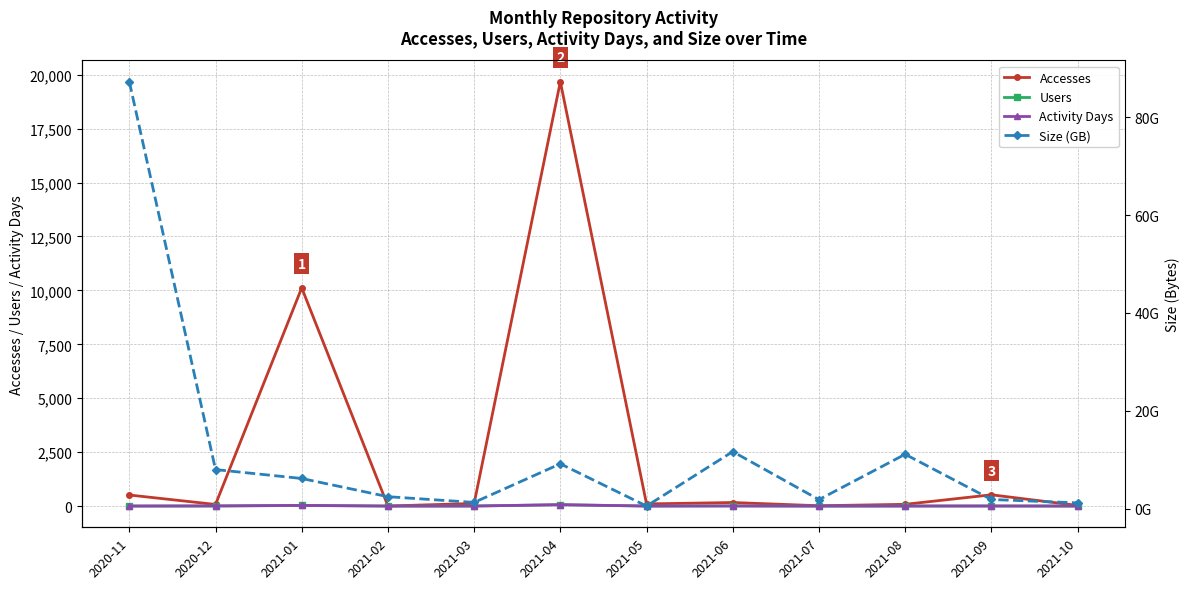

What is the difference between the maximum and minimum values in the Users series?

64